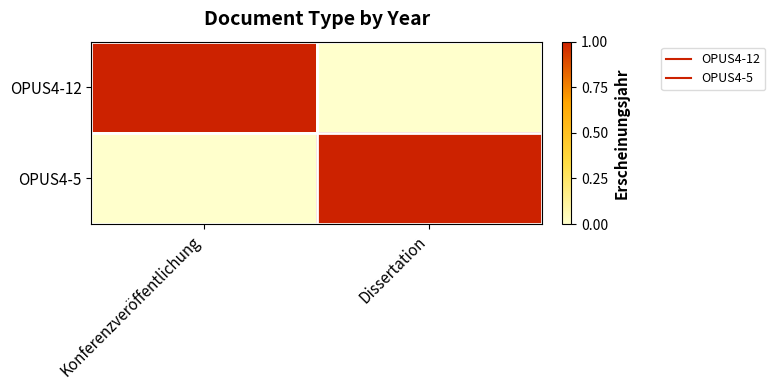

At Dissertation, list the series in order from largest to smallest.

OPUS4-5, OPUS4-12